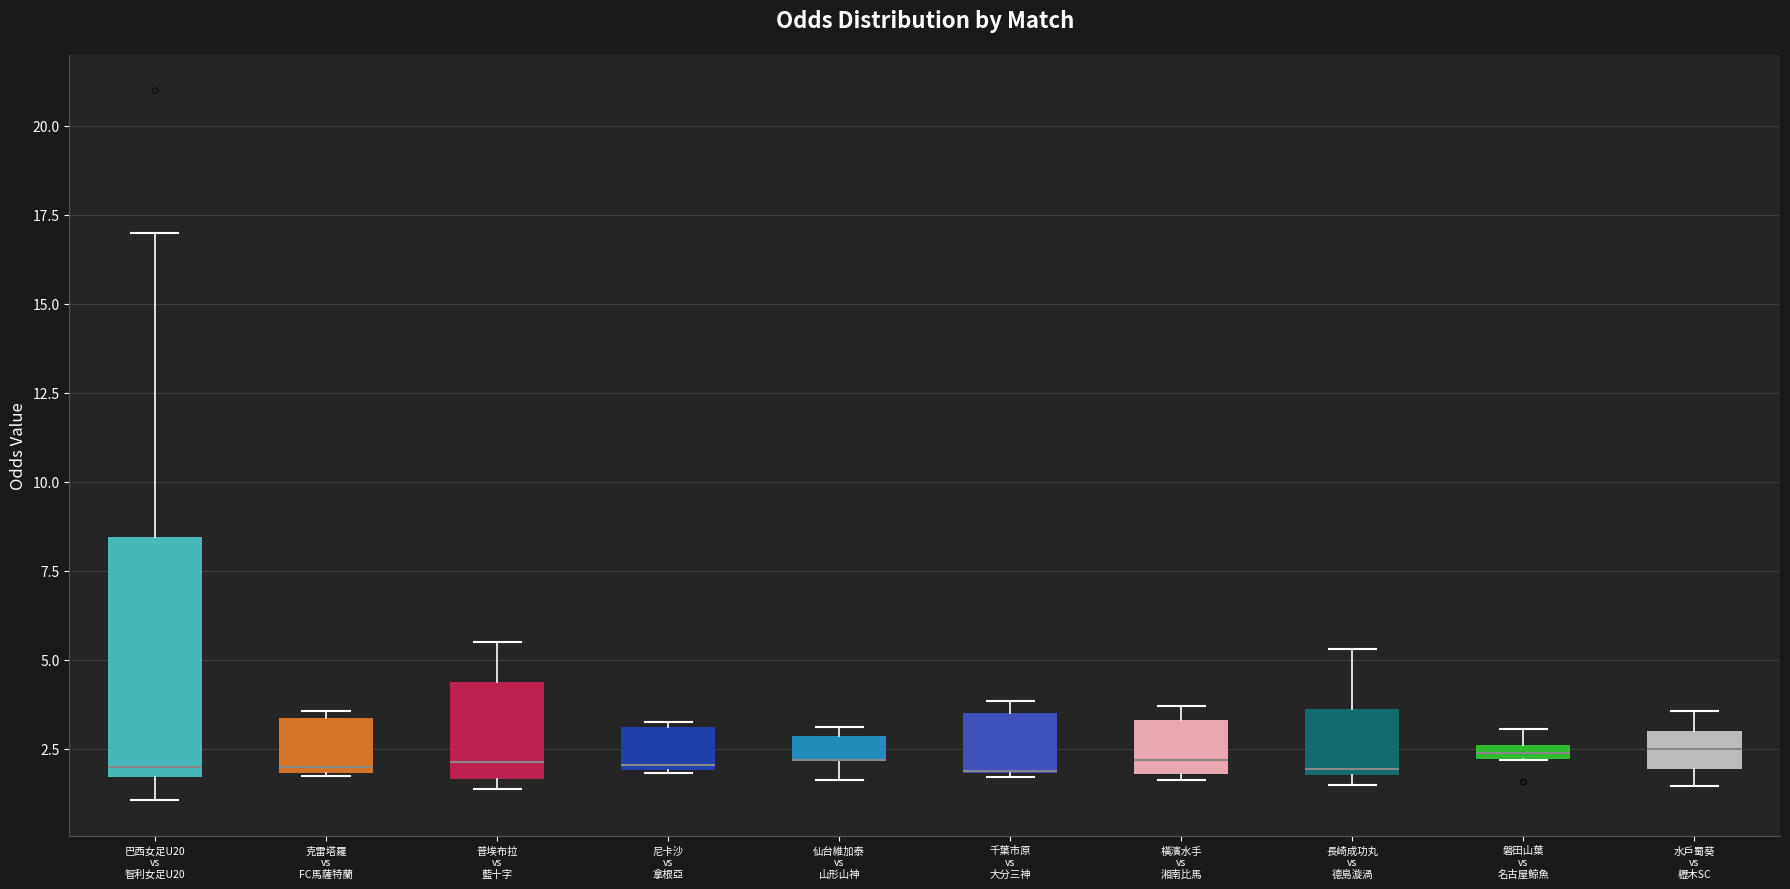

Where is the upper edge of the box for 仙台維加泰 vs 山形山神 on the y-axis? The values are not printed on the chart, so give them approximately, as read against the axis.

3.0